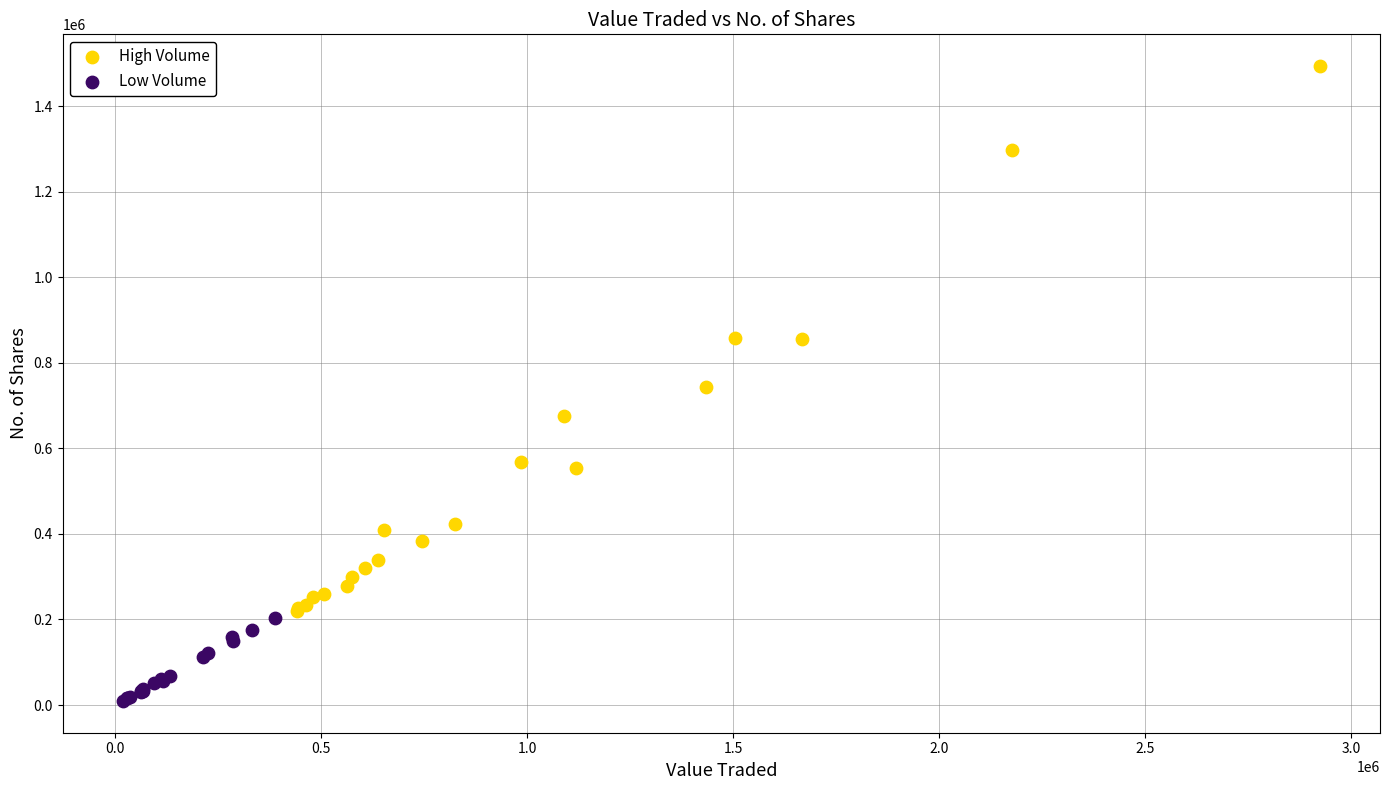

Which series has the largest Y range (max minus min)?

High Volume